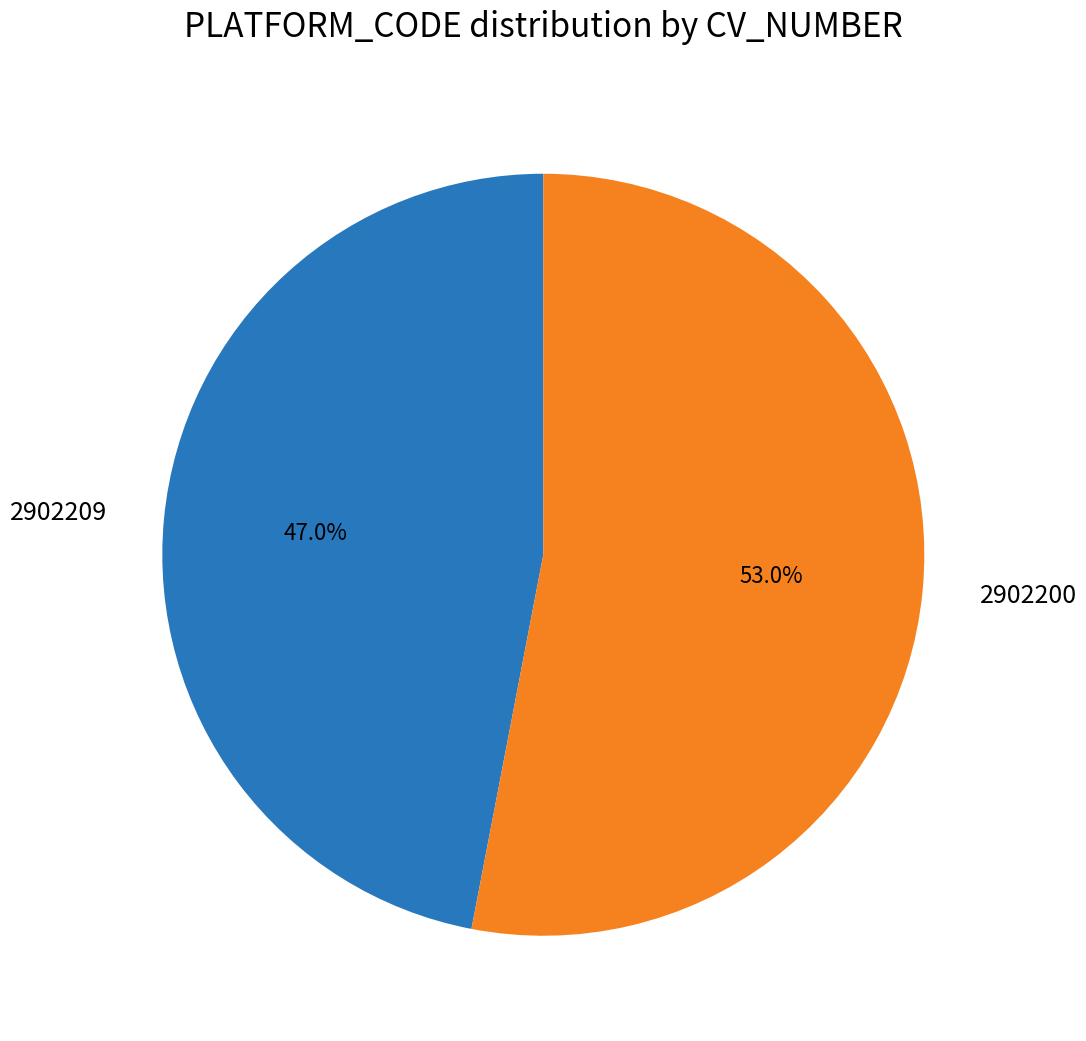

Approximately how many times larger is the value at 2902200 compared to 2902209?

1.1